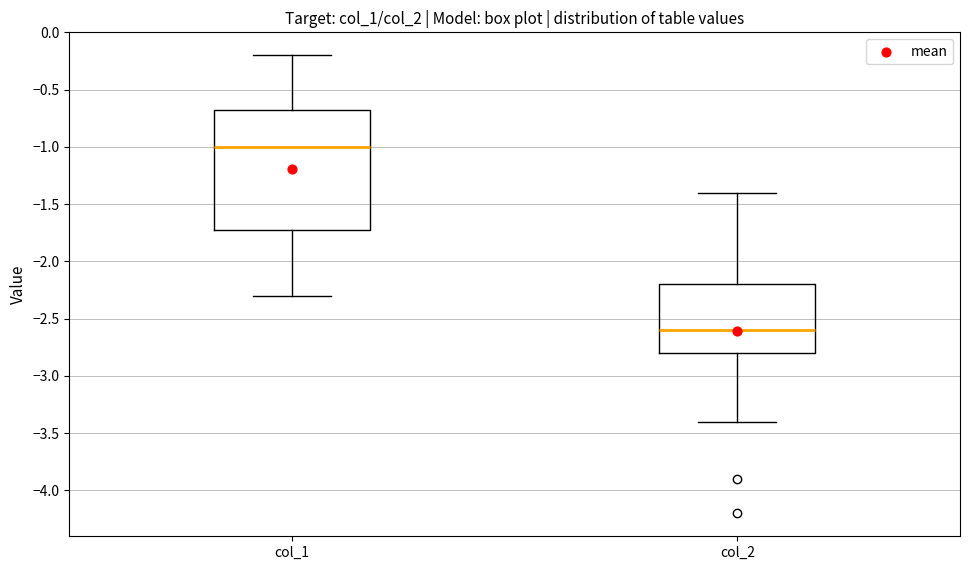

Which box is the tallest, from its lower edge to its upper edge?

col_1